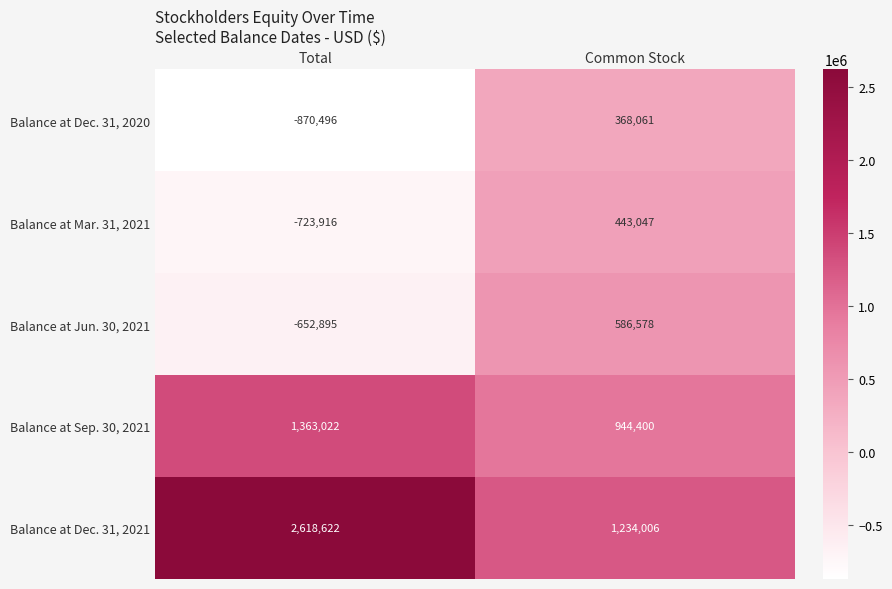

Which category has the highest value in the Balance at Jun. 30, 2021 series?

Common Stock